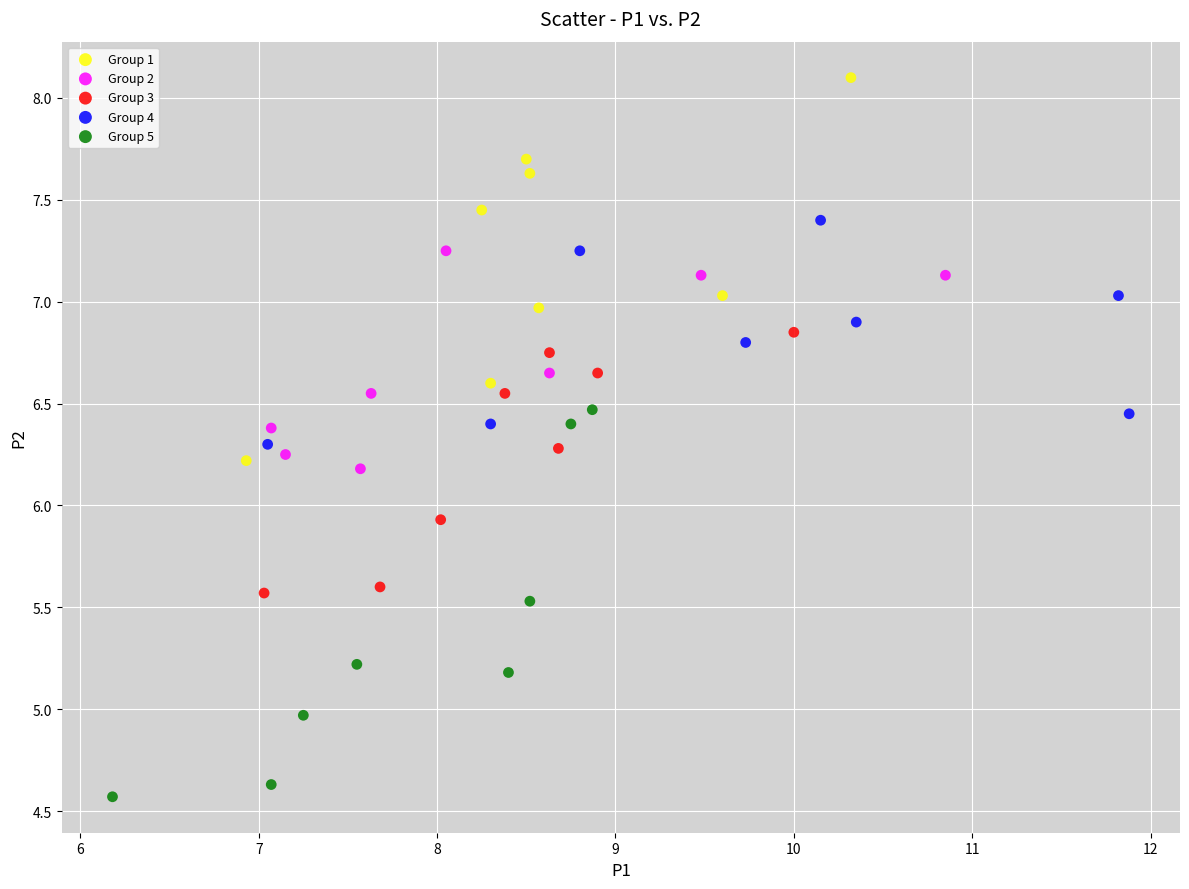

Which series contains the lowest Y value?

Group 5